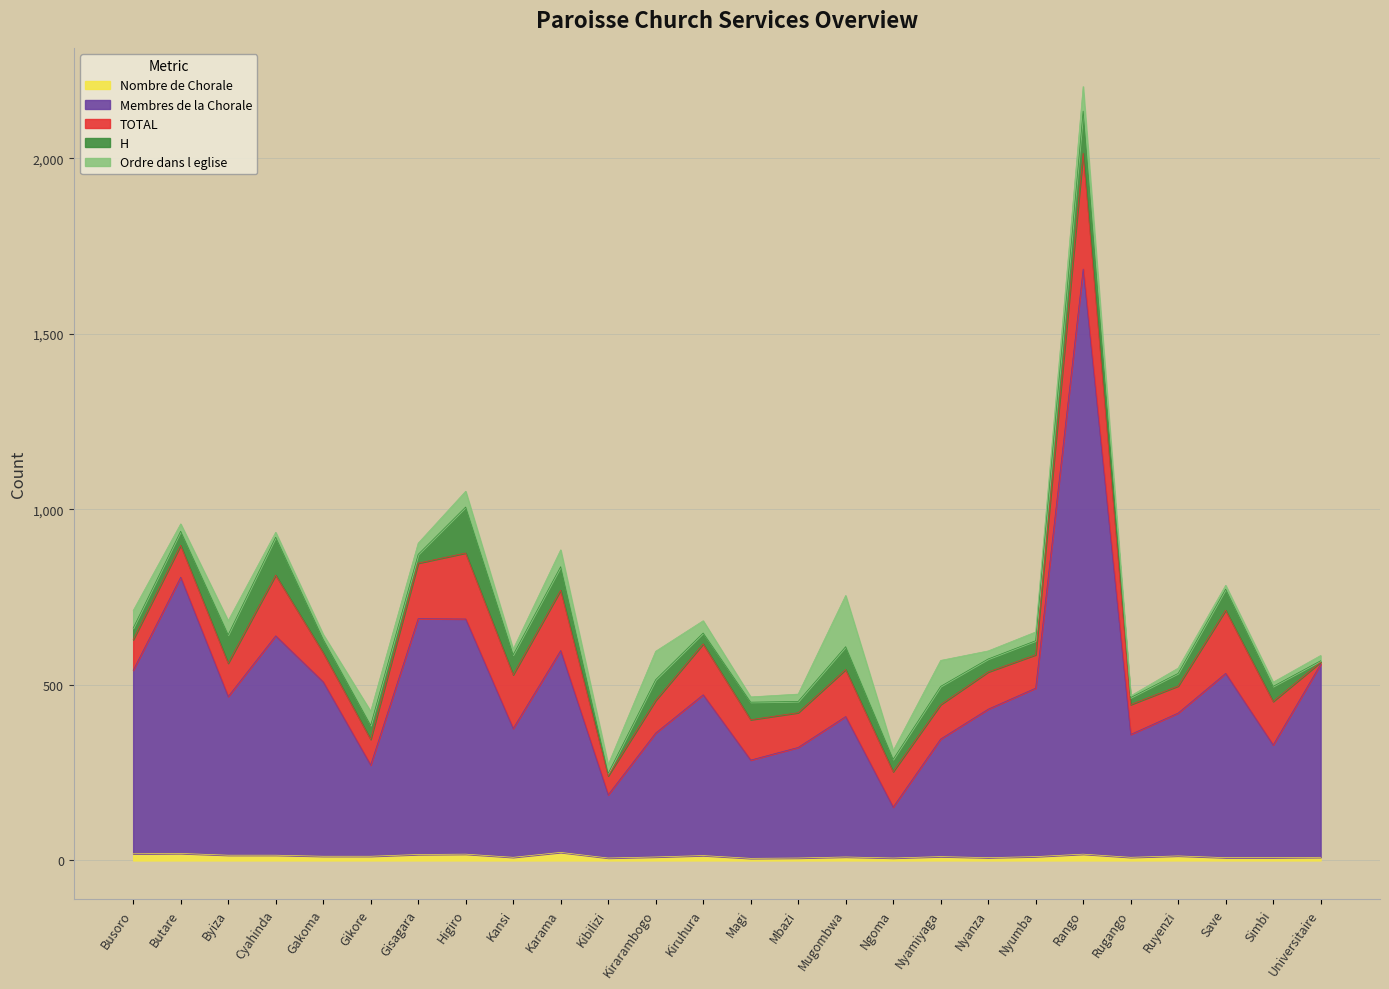

True or false: H and TOTAL intersect in this chart.

False